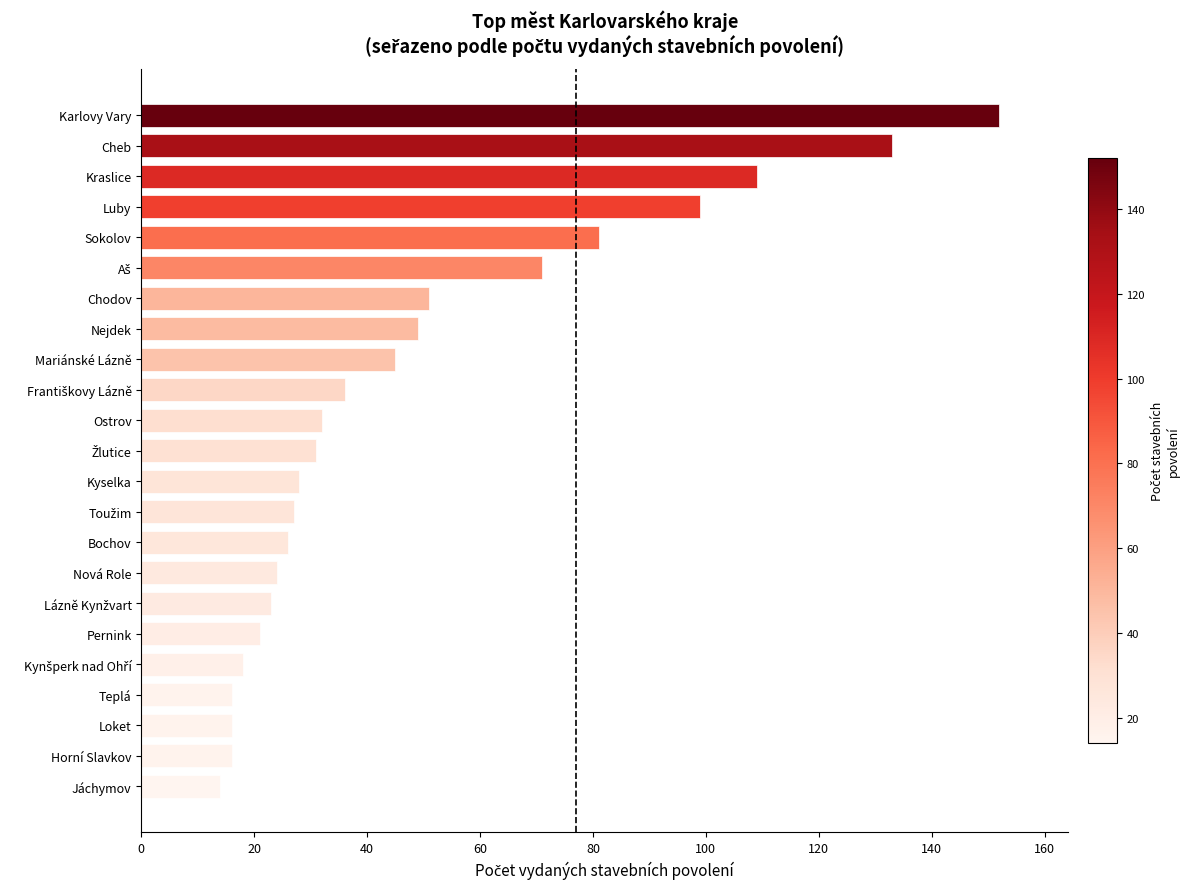

Reading bottom to top, what are all the values shown in this chart?

14	16	16	16	18	21	23	24	26	27	28	31	32	36	45	49	51	71	81	99	109	133	152